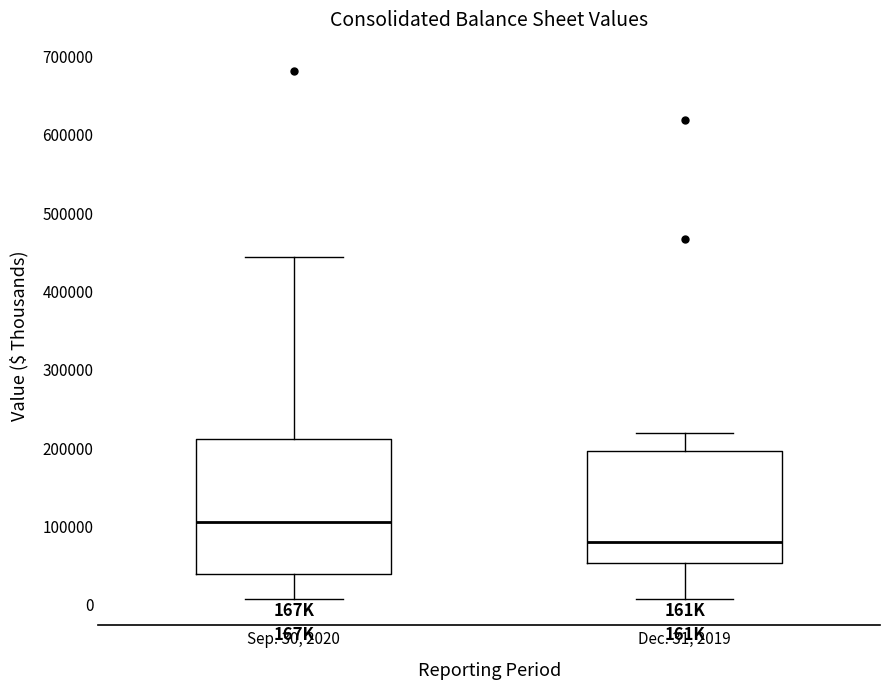

Comparing the boxes themselves (not the whiskers), which one is the tallest?

Sep. 30, 2020